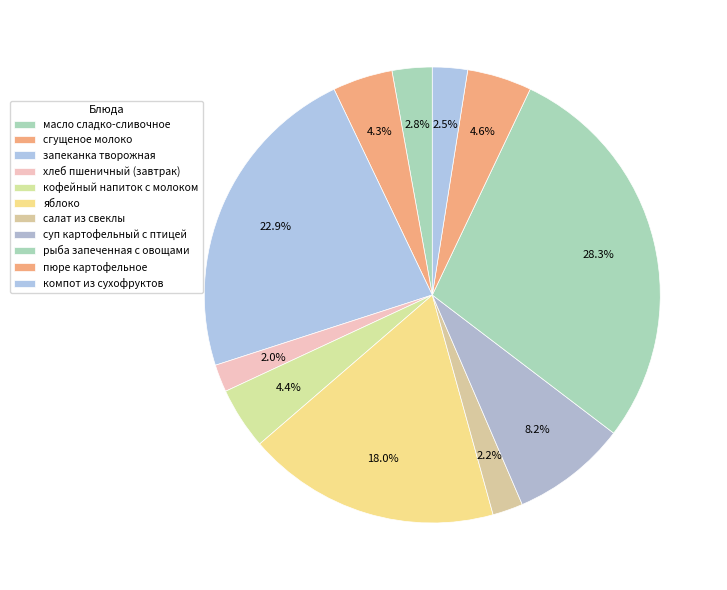

Which category has the biggest portion of the pie?

рыба запеченная с овощами